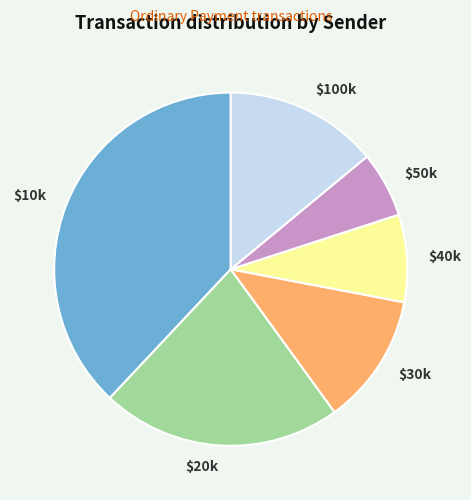

Is there a majority slice in this chart?

No